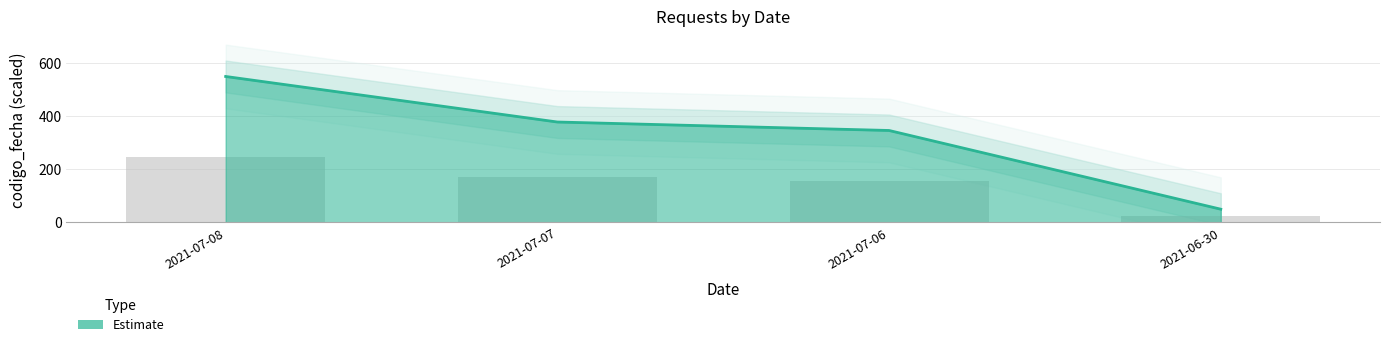

Reading left to right, list all the values displayed in this chart.

2021-07-08=247.5	2021-07-07=170.3	2021-07-06=155.9	2021-06-30=22.5